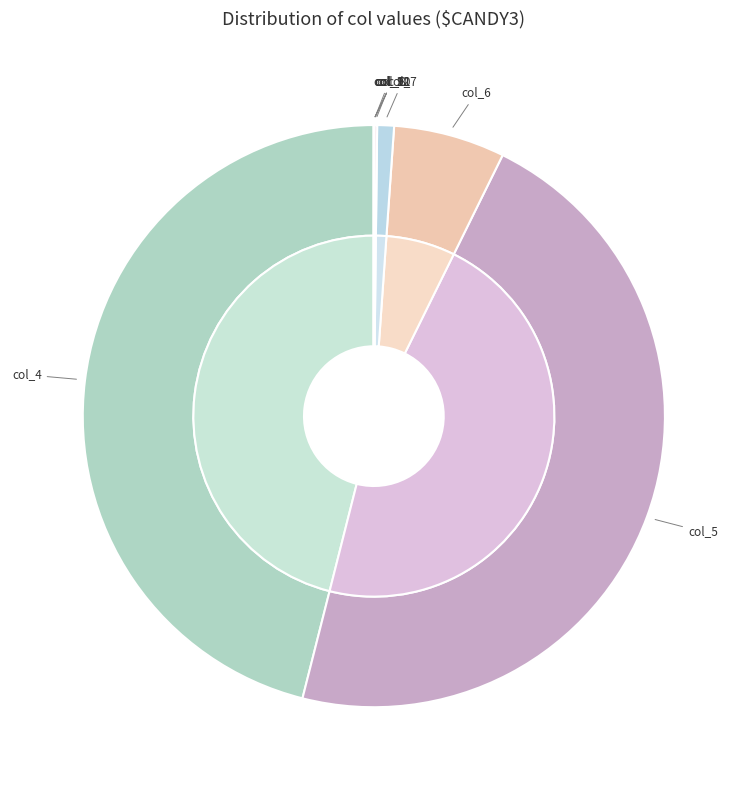

How many segments does this pie chart have?

11